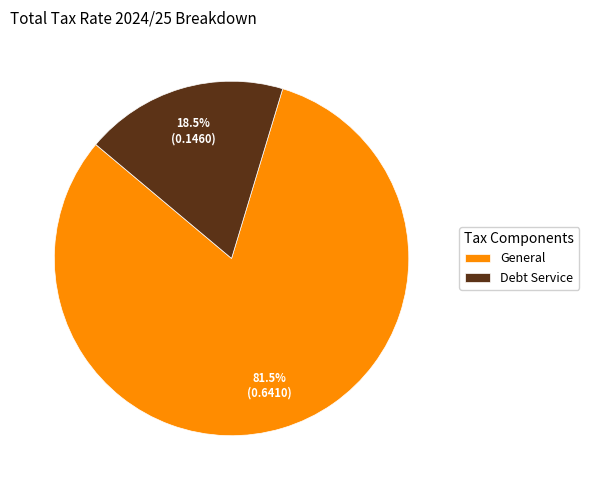

The General slice represents 71% of the pie. True or false?

False